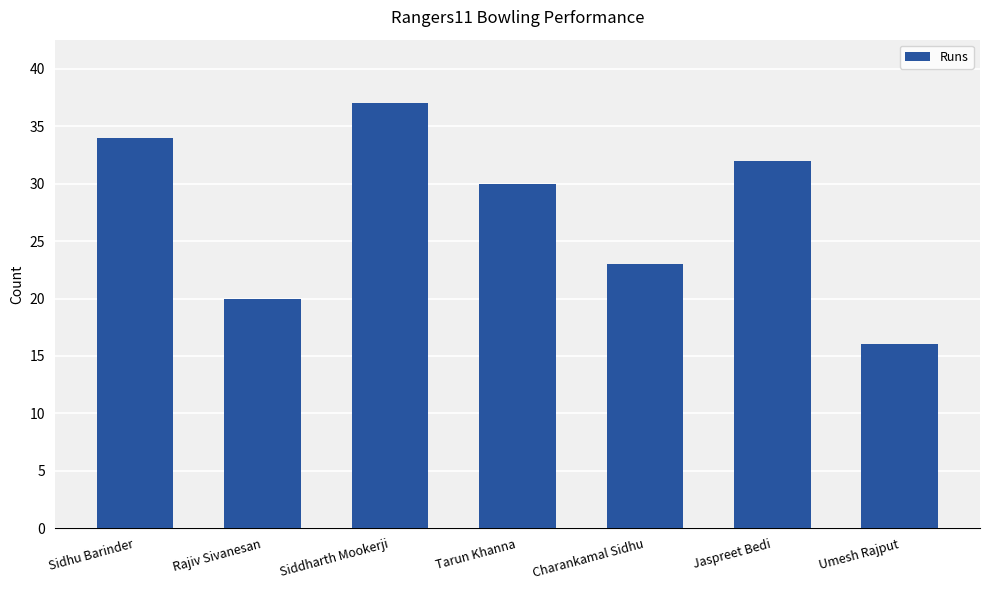

How many series are shown in this chart?

1